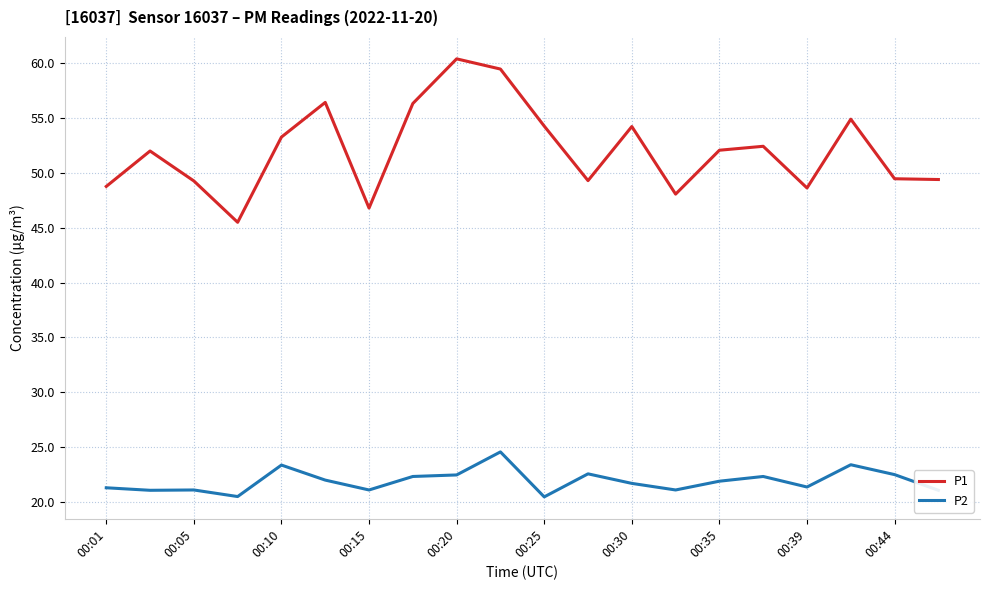

What is the smallest value displayed?

20.5